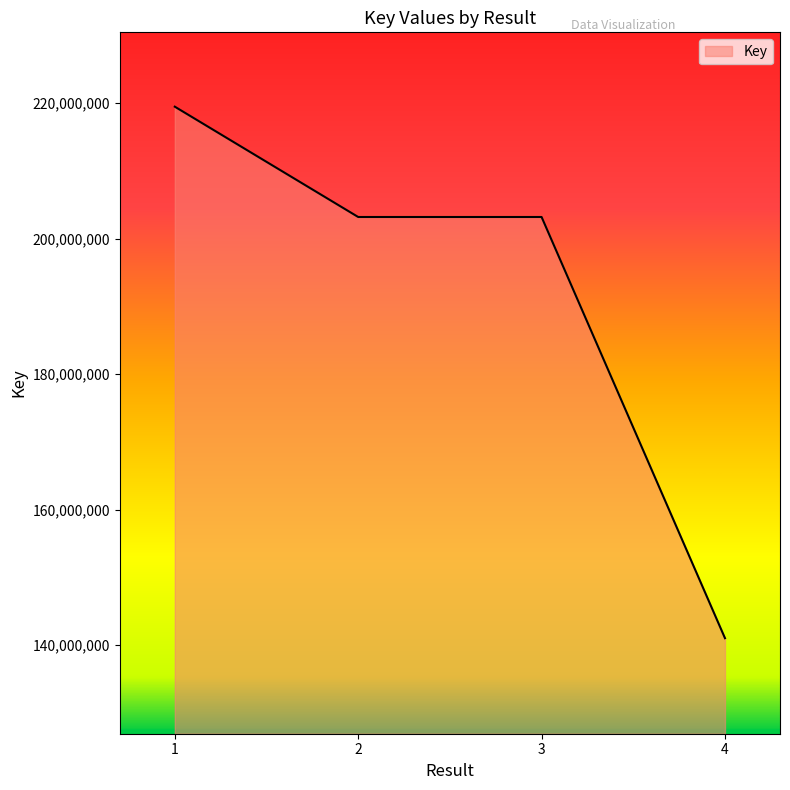

What is the sum of the values at 2 and 1?

422708605